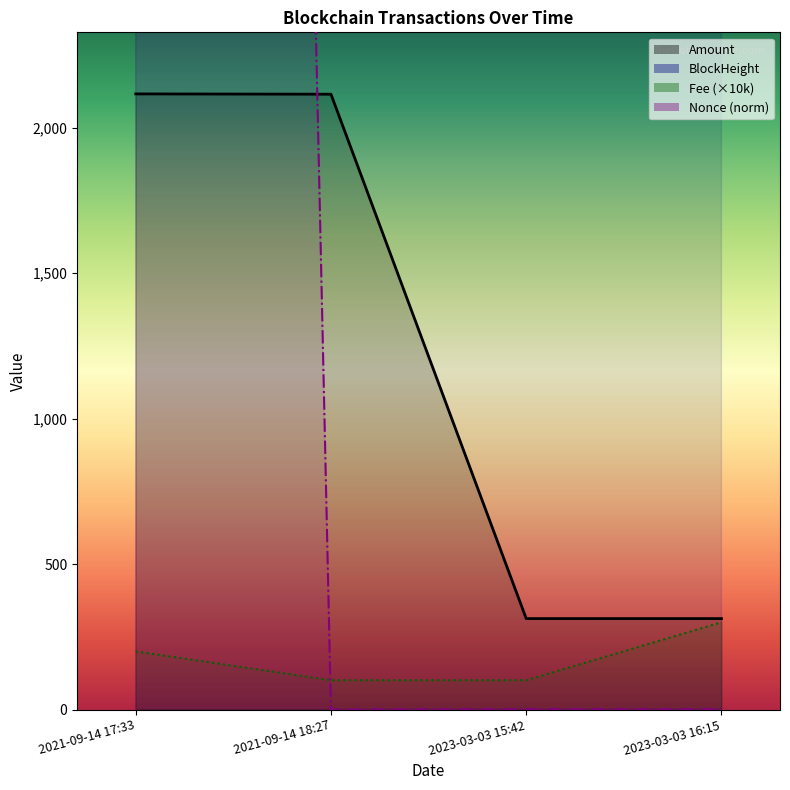

What position from the left is 2021-09-14 17:33?

1